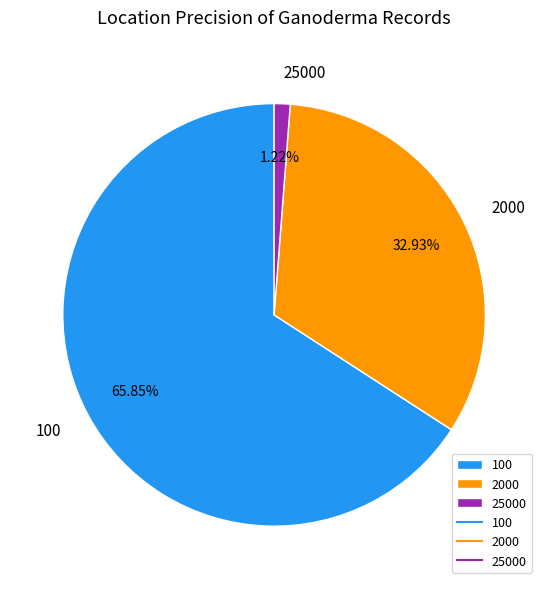

To the nearest percent, what is the average slice percentage?

33%